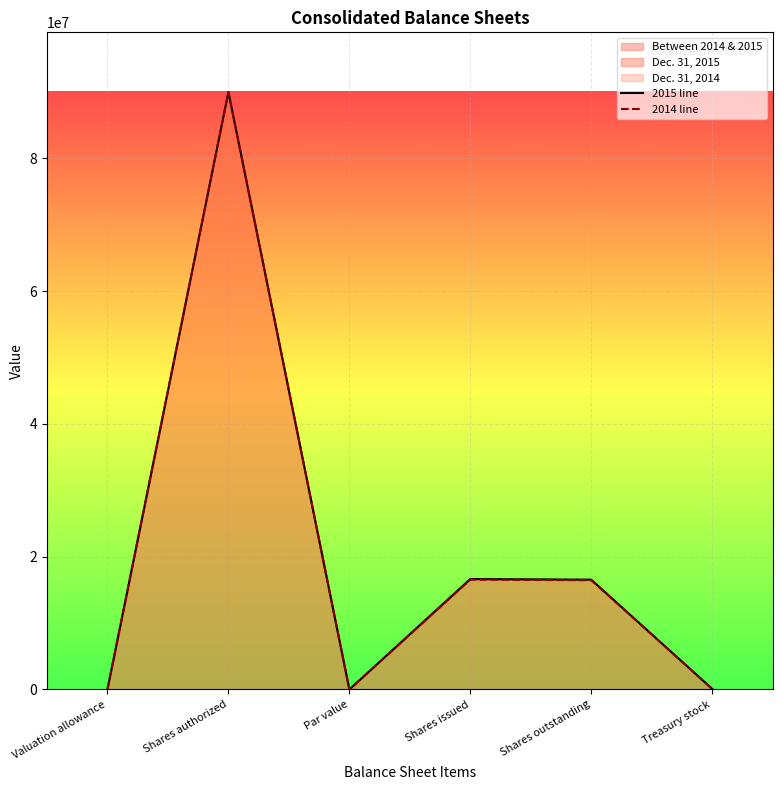

True or false: 2014 line has more than 2 interior local peaks.

False